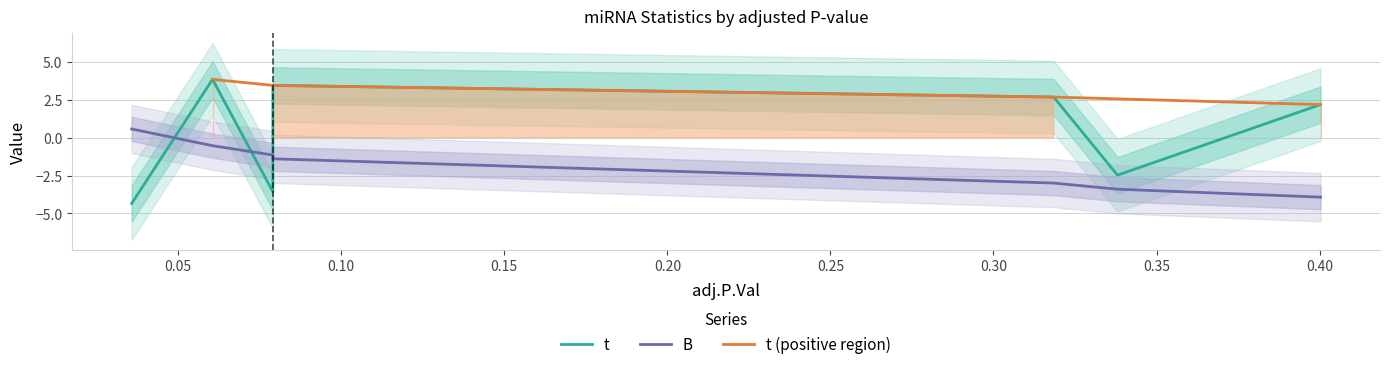

What is the highest value of the t (positive region) series?

3.9